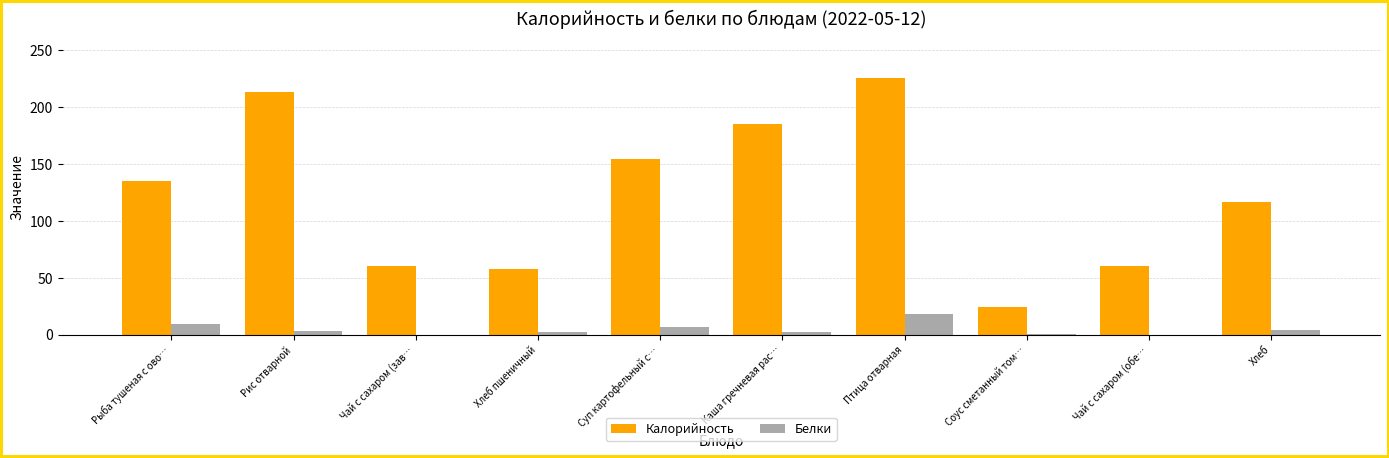

How many distinct data groups are displayed?

2